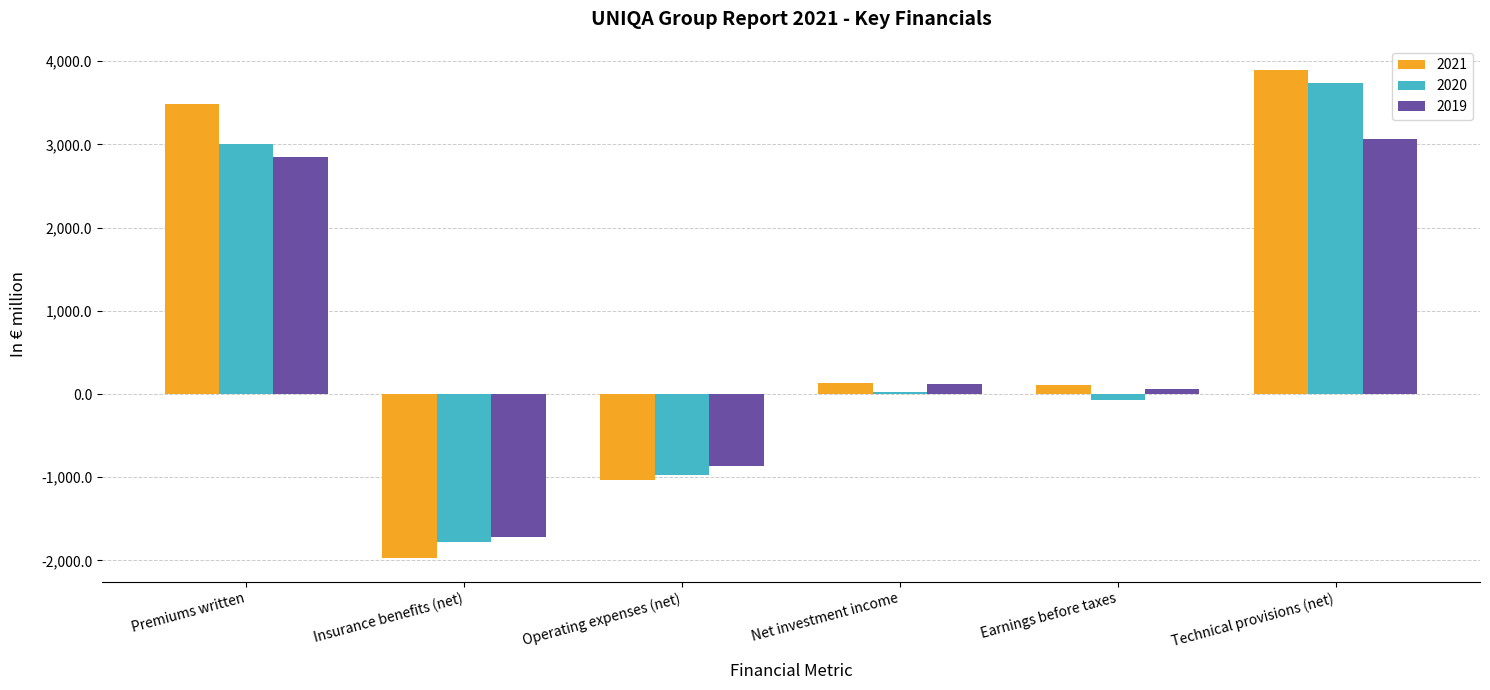

What is the sum of the 2021 values at Premiums written and Earnings before taxes?

3596.8